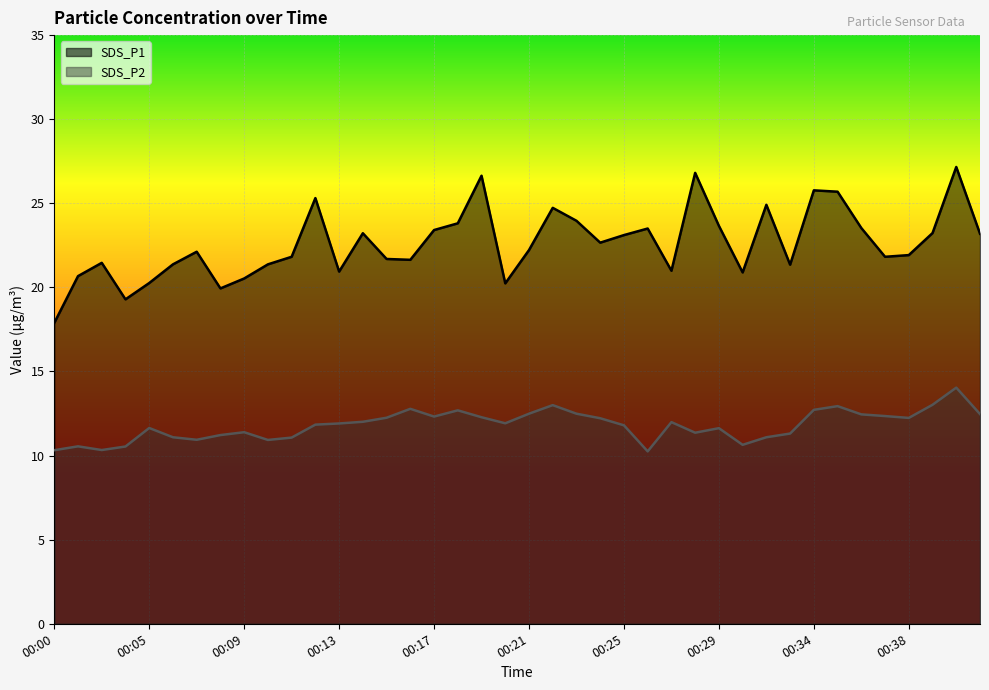

Which has a higher value, 00:34 or 00:29?

00:34